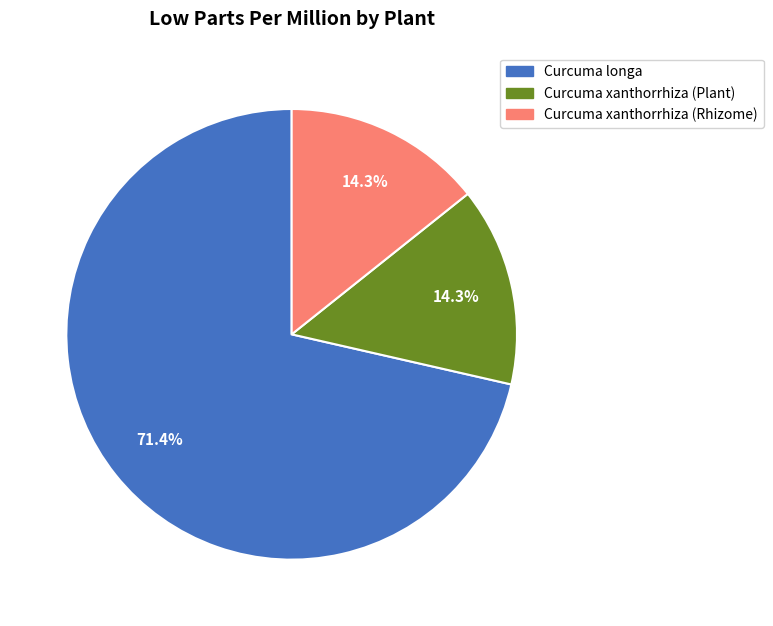

Count the number of slices in the pie.

3